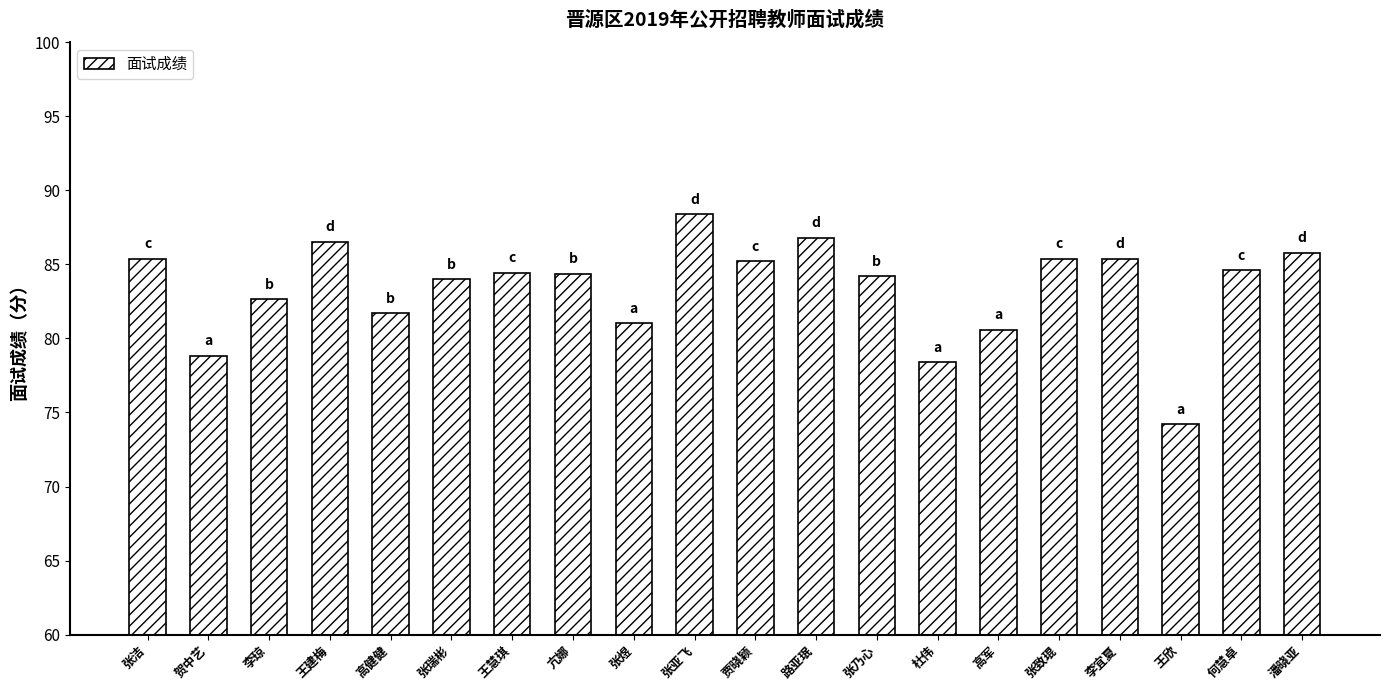

Approximately how many times larger is the value at 路亚珉 compared to 张洁?

1.0